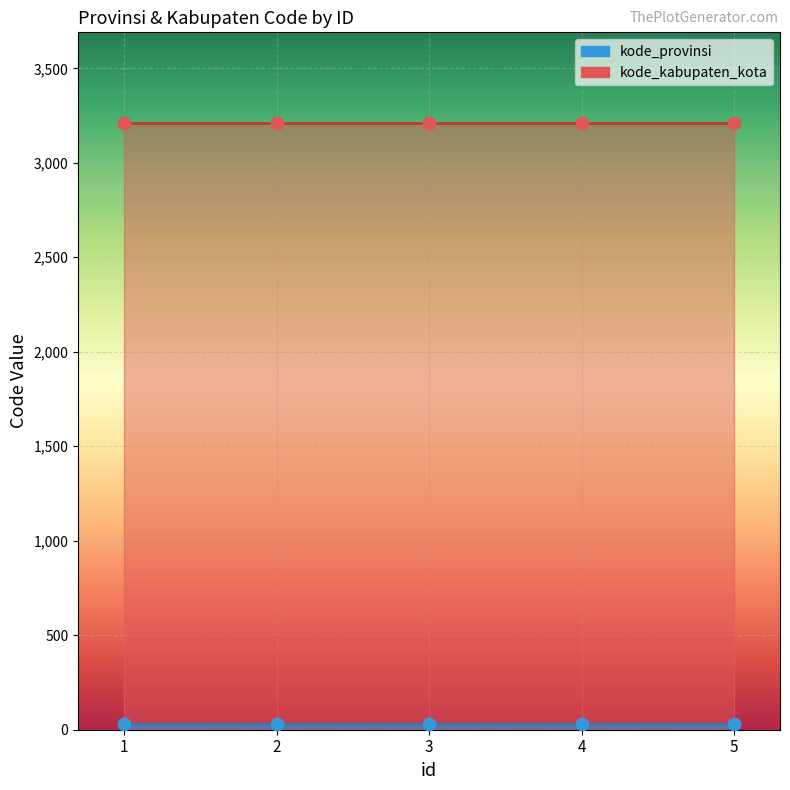

Which series reaches the minimum Y coordinate?

kode_provinsi